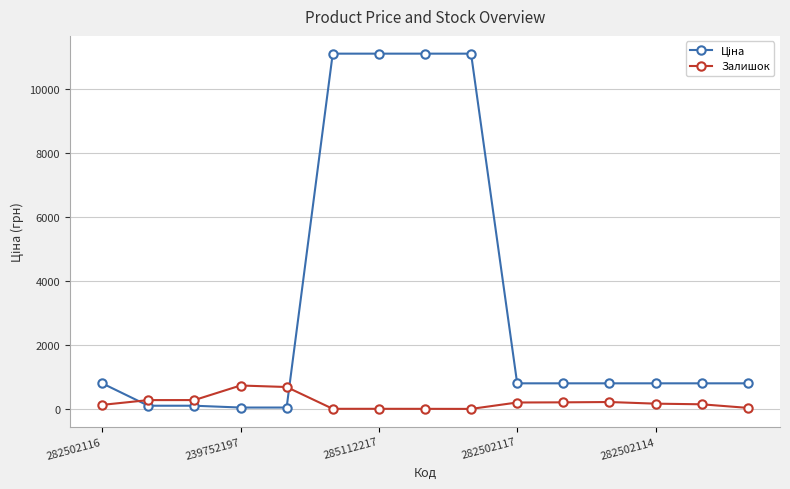

At how many categories does at least one series exceed 6905?

4